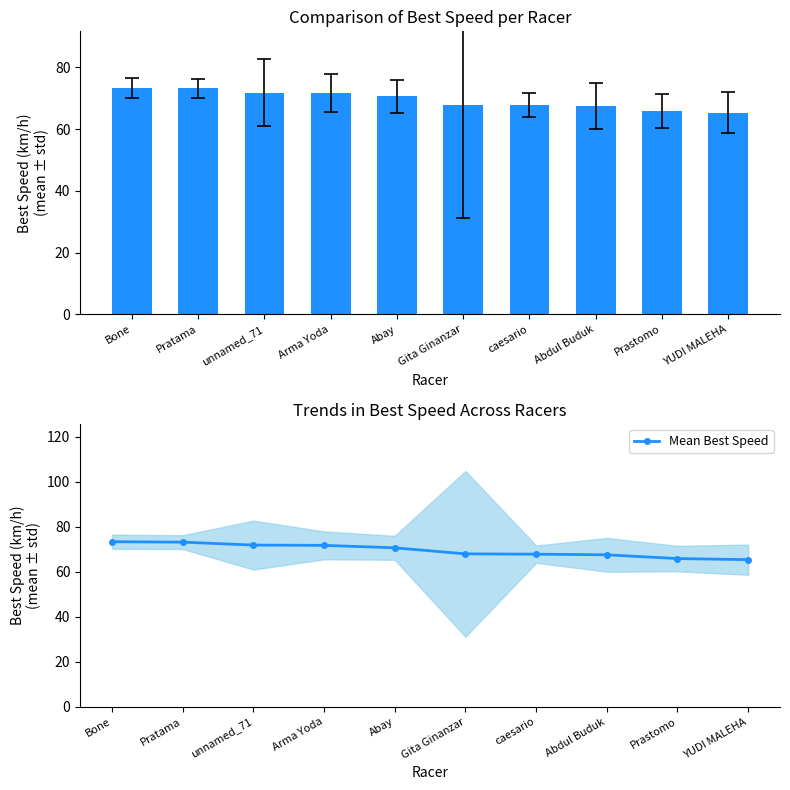

The Mean Best Speed series shows 44.7 at Pratama. True or false?

False